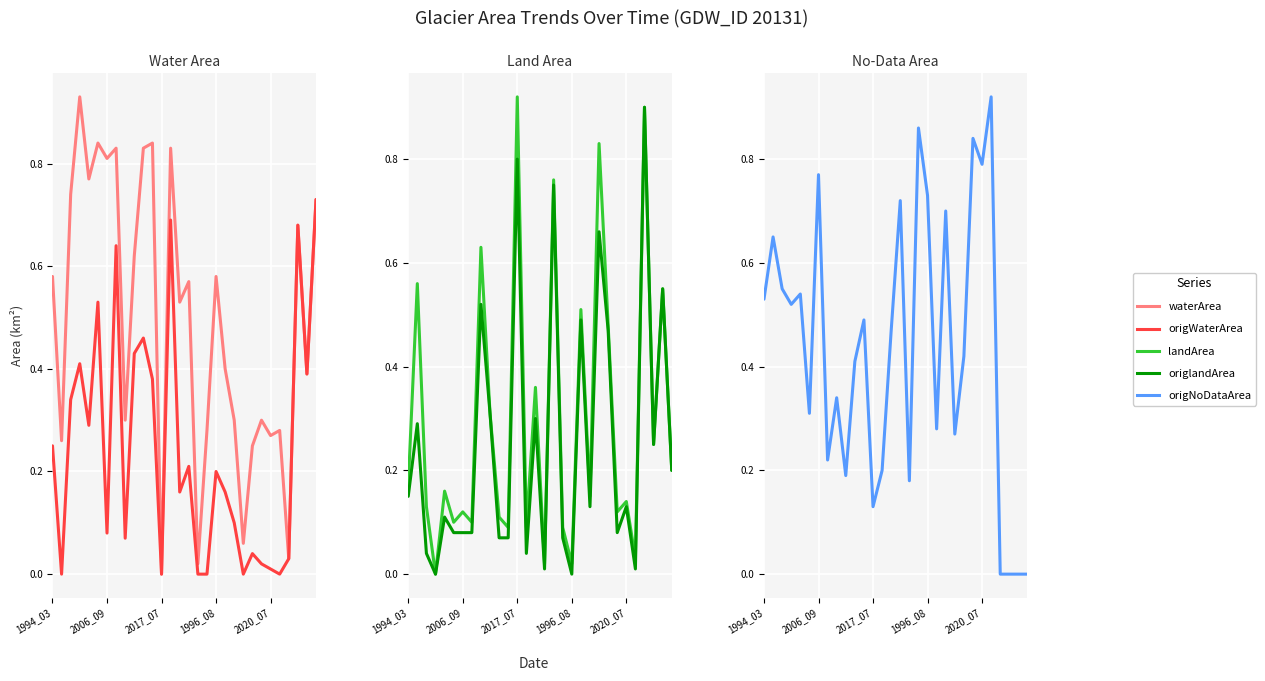

How many lines are shown in the chart?

5